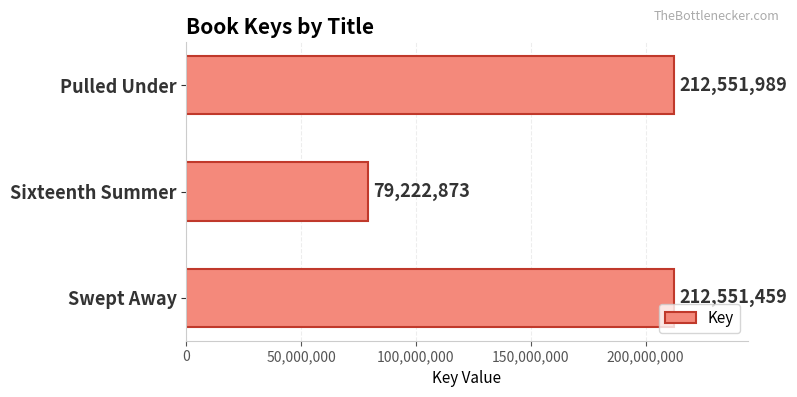

The chart shows a value of 79222873 at Sixteenth Summer. True or false?

True